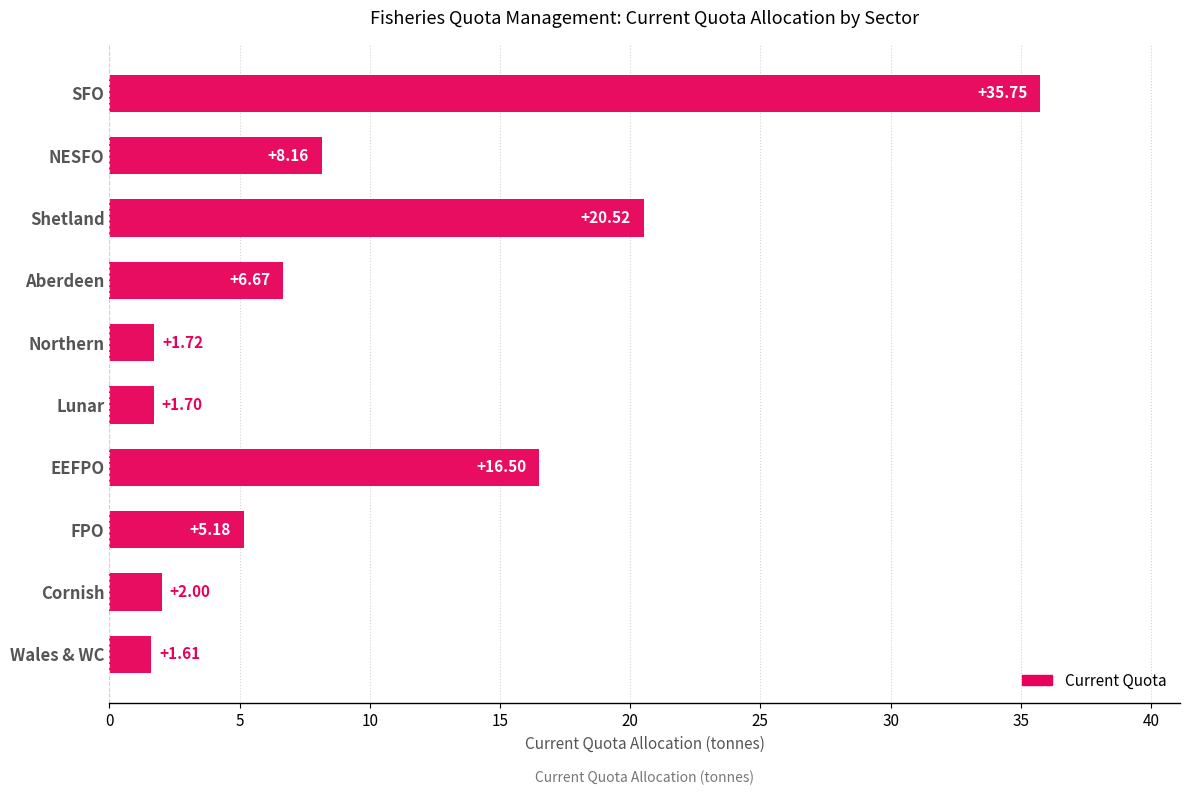

List the labels in order of value, smallest first.

Wales & WC, Lunar, Northern, Cornish, FPO, Aberdeen, NESFO, EEFPO, Shetland, SFO